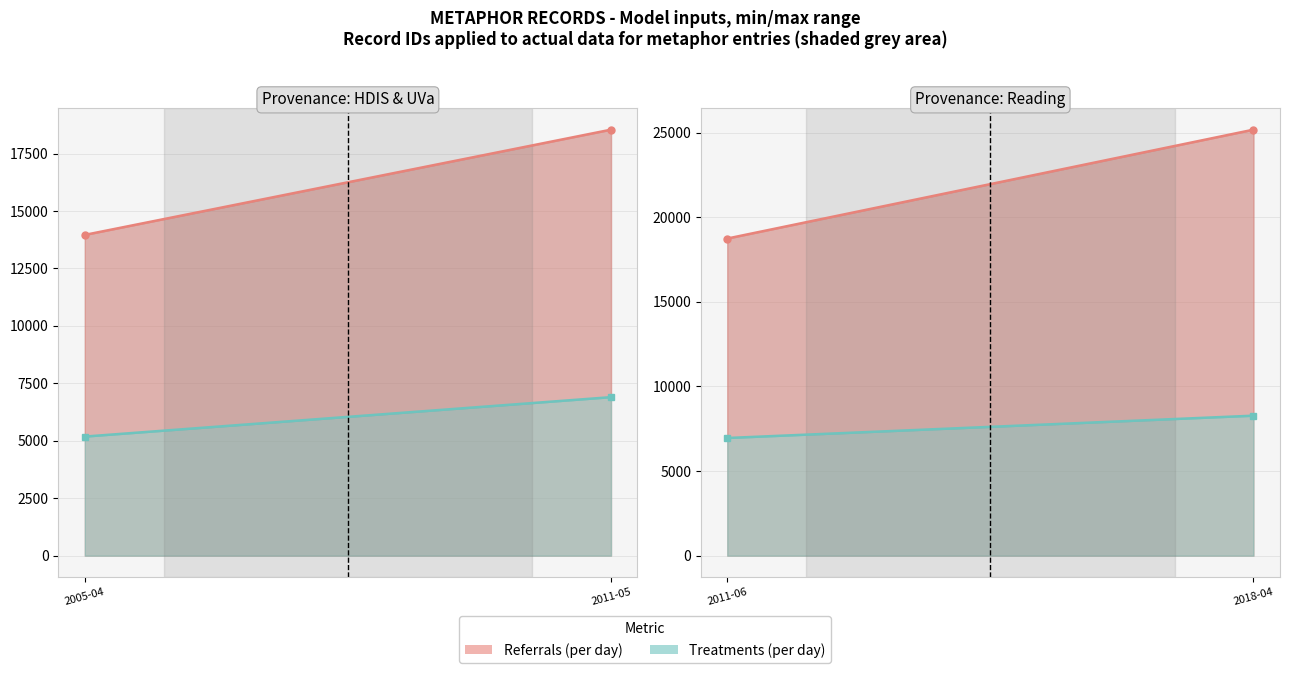

Which series changed the most between 2011-06 and 2018-04?

Referrals (per day)